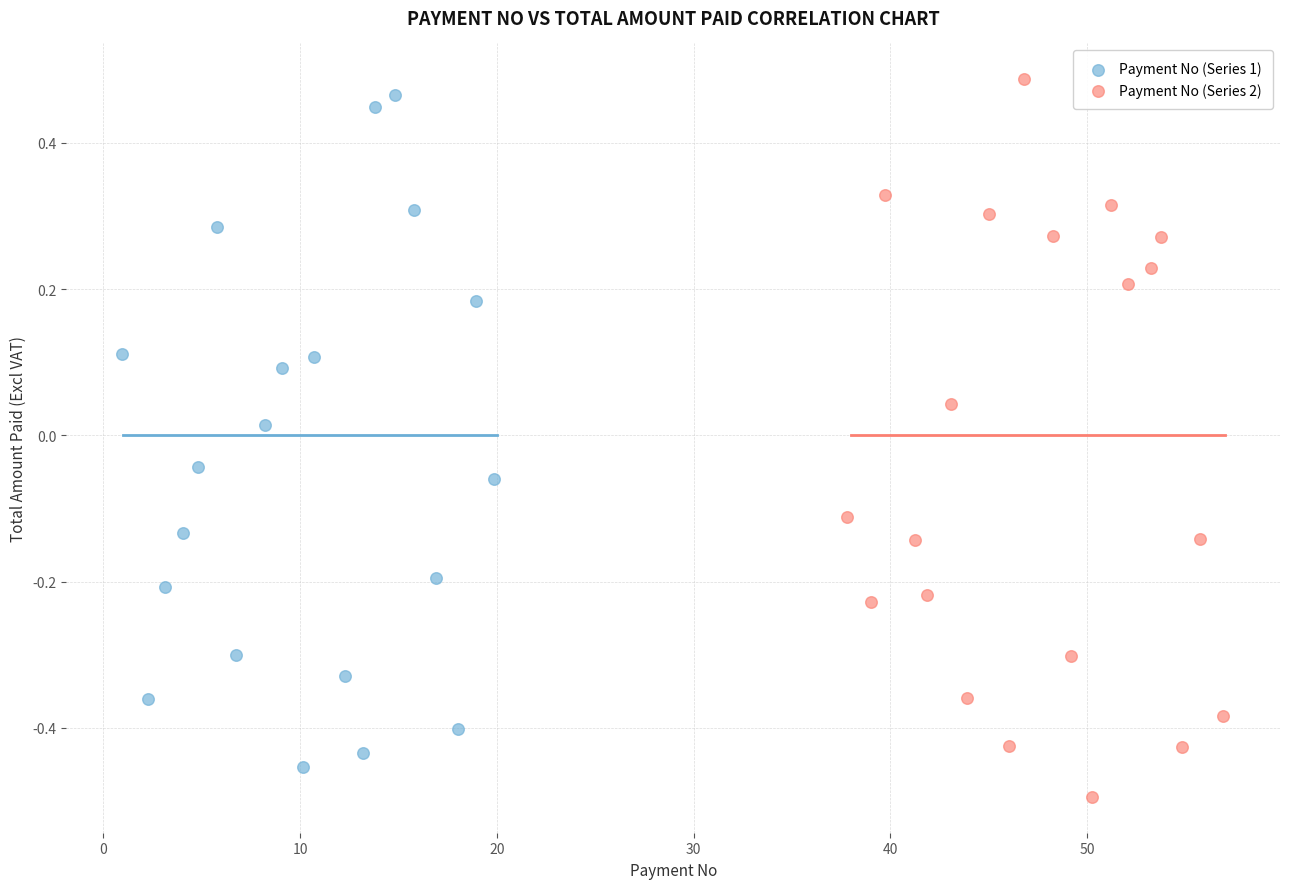

What are all the series names shown in the legend?

Payment No (Series 1), Payment No (Series 2)